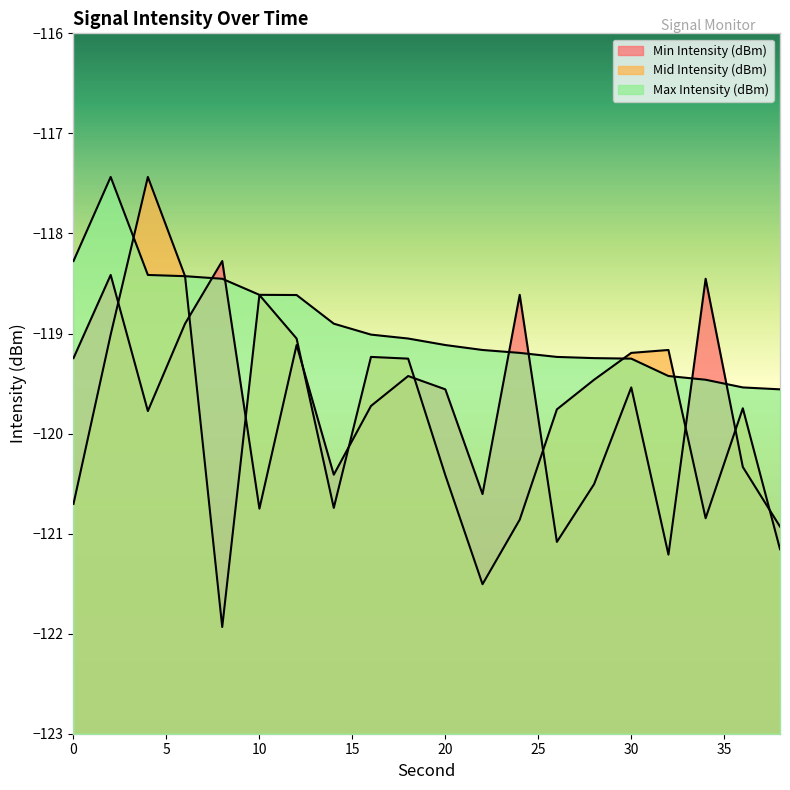

What is the highest value of the Mid Intensity (dBm) series?

-117.4